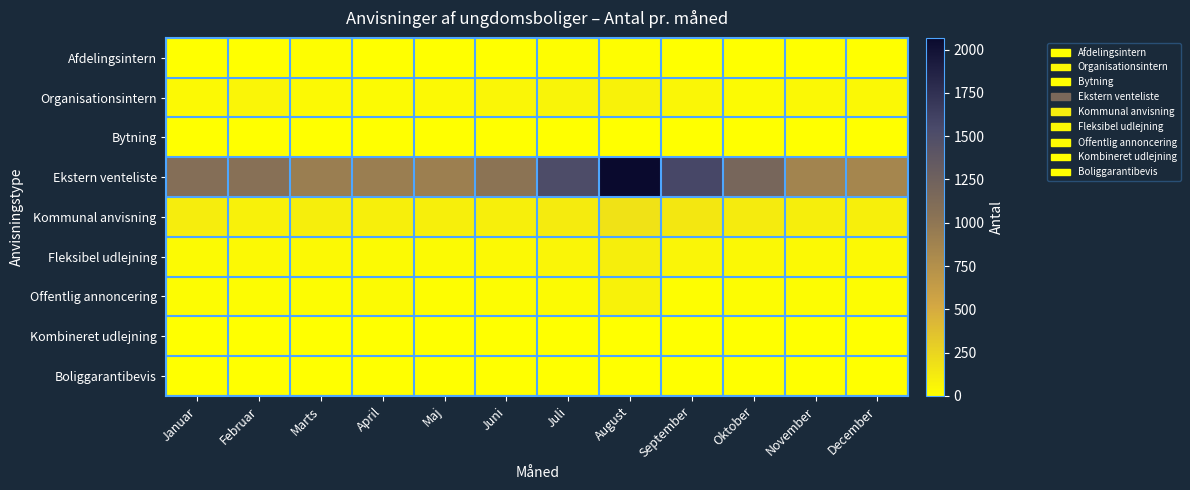

Reading right to left, transcribe all the data shown in this chart.

Afdelingsintern: December=5	November=3	Oktober=5	September=6	August=9	Juli=9	Juni=7	Maj=8	April=4	Marts=10	Februar=6	Januar=6
Organisationsintern: December=44	November=43	Oktober=30	September=54	August=73	Juli=68	Juni=49	Maj=39	April=26	Marts=35	Februar=59	Januar=35
Bytning: December=2	November=3	Oktober=2	September=4	August=3	Juli=4	Juni=2	Maj=2	April=3	Marts=3	Februar=0	Januar=0
Ekstern venteliste: December=842	November=864	Oktober=1191	September=1569	August=2067	Juli=1525	Juni=1029	Maj=912	April=927	Marts=928	Februar=1058	Januar=1083
Kommunal anvisning: December=94	November=101	Oktober=117	September=142	August=176	Juli=121	Juni=96	Maj=93	April=93	Marts=103	Februar=83	Januar=111
Fleksibel udlejning: December=34	November=35	Oktober=42	September=64	August=102	Juli=59	Juni=34	Maj=25	April=30	Marts=36	Februar=37	Januar=30
Offentlig annoncering: December=20	November=21	Oktober=17	September=16	August=76	Juli=28	Juni=21	Maj=9	April=27	Marts=18	Februar=20	Januar=17
Kombineret udlejning: December=0	November=0	Oktober=0	September=0	August=0	Juli=0	Juni=0	Maj=1	April=0	Marts=0	Februar=0	Januar=0
Boliggarantibevis: December=0	November=0	Oktober=0	September=0	August=0	Juli=0	Juni=0	Maj=0	April=0	Marts=0	Februar=0	Januar=0